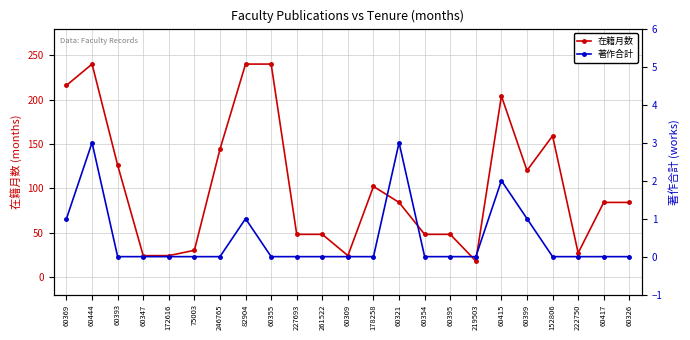

Is it true that 在籍月数 equals 18 at 219503?

True